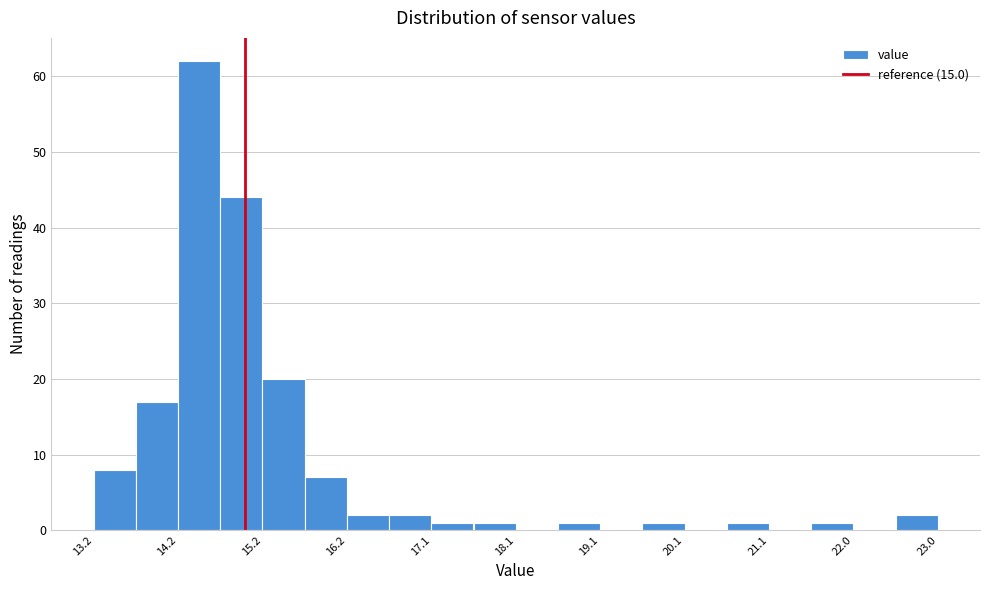

Reading left to right, transcribe this chart: for each bar, give the range it covers on the x-axis and its height. Neither the bar edges nor the heights are printed on the chart, so give them approximately, as read against the axes.

13.3 to 13.7: 8
13.7 to 14.2: 17
14.2 to 14.7: 62
14.7 to 15.2: 44
15.2 to 15.7: 20
15.7 to 16.2: 7
16.2 to 16.7: 2
16.7 to 17.2: 2
17.2 to 17.6: 1
17.6 to 18.1: 1
18.1 to 18.6: 0
18.6 to 19.1: 1
19.1 to 19.6: 0
19.6 to 20.1: 1
20.1 to 20.6: 0
20.6 to 21.1: 1
21.1 to 21.5: 0
21.5 to 22.0: 1
22.0 to 22.5: 0
22.5 to 23.0: 2